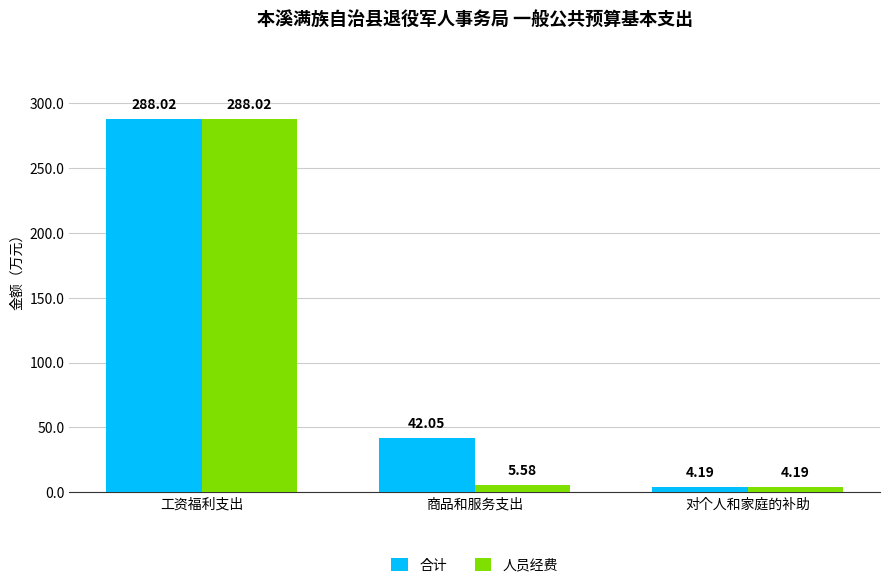

What is the difference between the maximum and minimum values in the 人员经费 series?

283.8